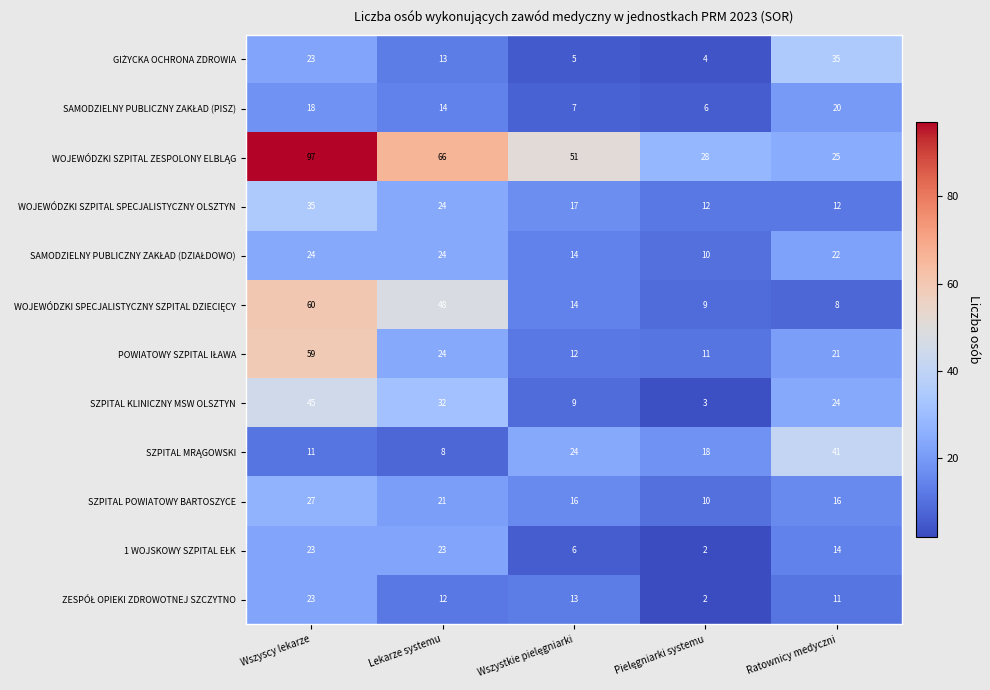

What is the difference between the second highest and minimum values in the WOJEWÓDZKI SZPITAL SPECJALISTYCZNY OLSZTYN series?

12